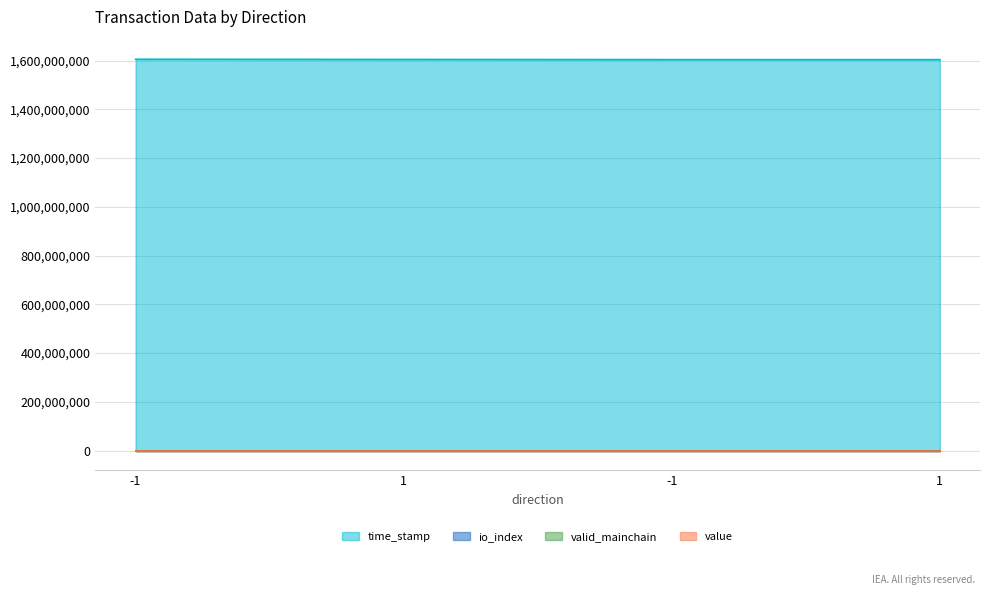

Which label corresponds to the largest value in the chart?

-1